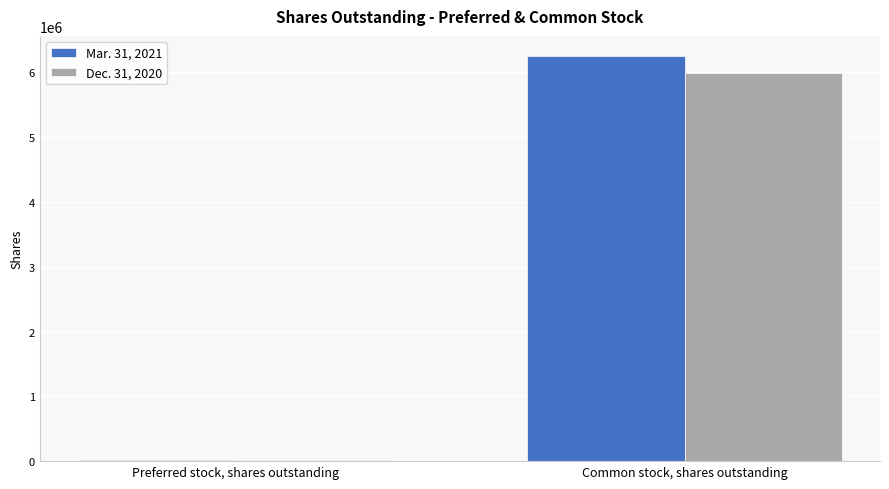

What is the total value across all series at Common stock, shares outstanding?

12247358